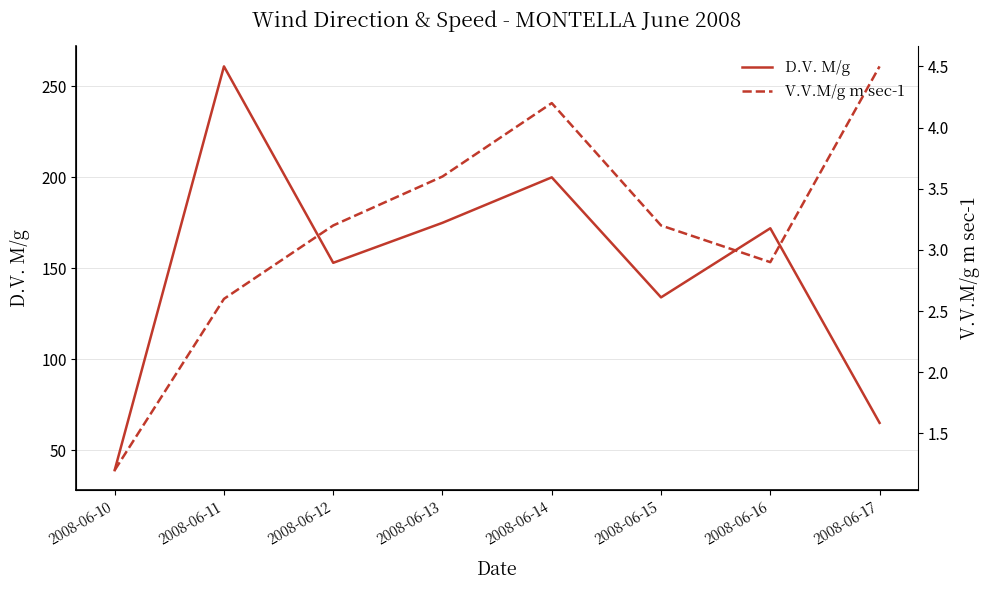

Which category has the highest value in the V.V.M/g m sec-1 series?

2008-06-17